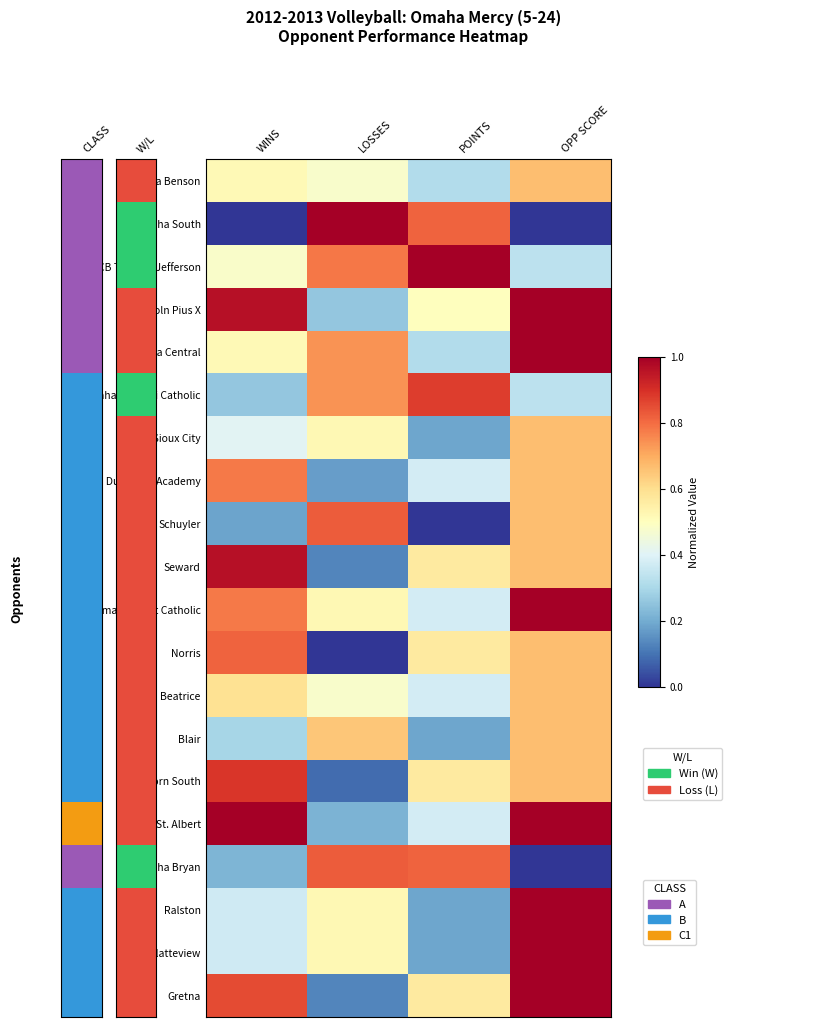

Which category has the highest value across all series?

LOSSES